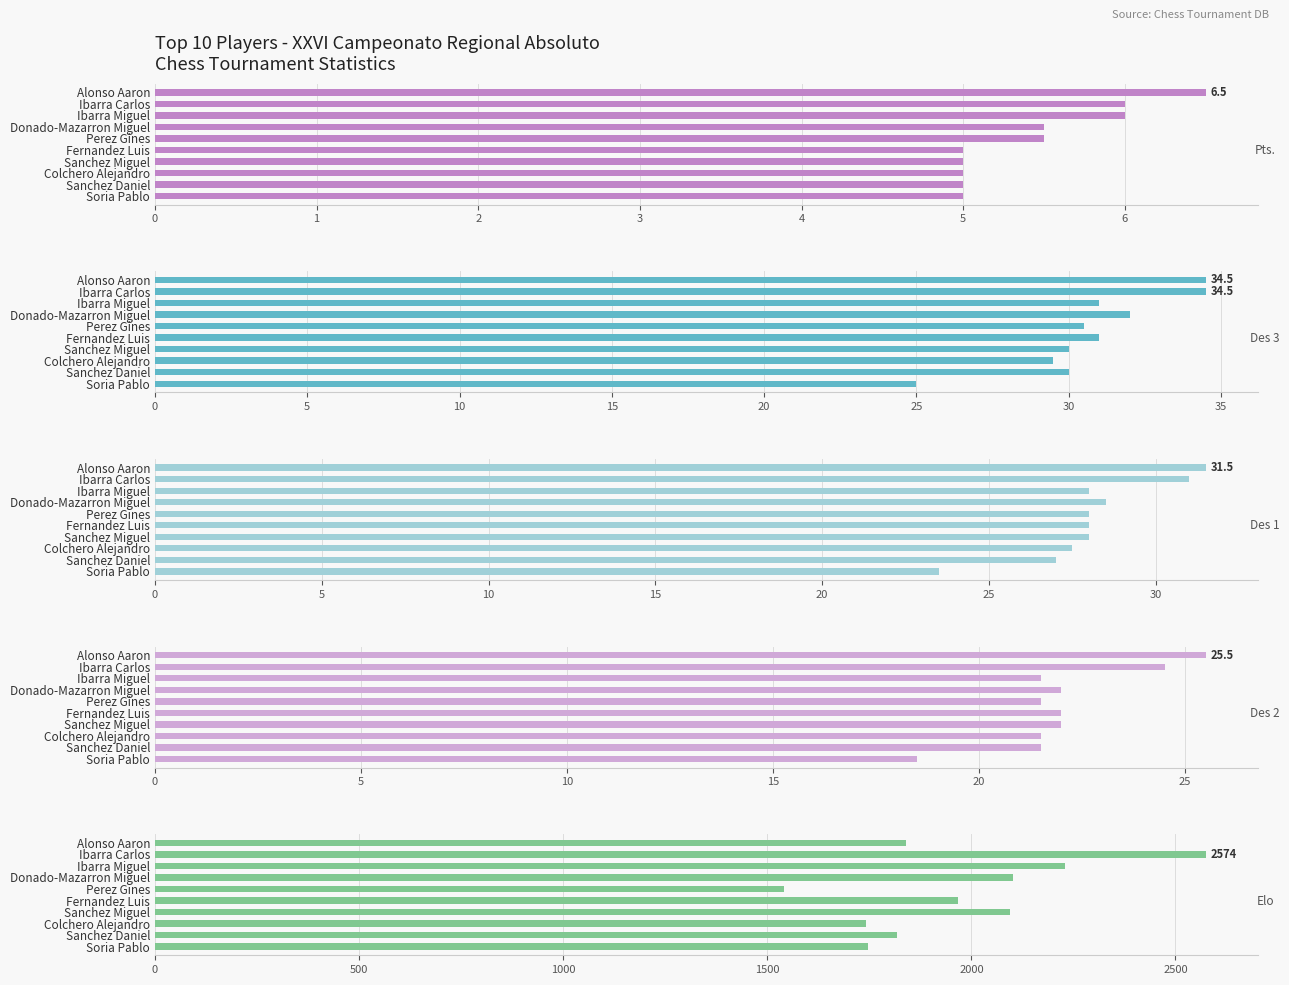

Which series has the largest total across all categories?

Elo